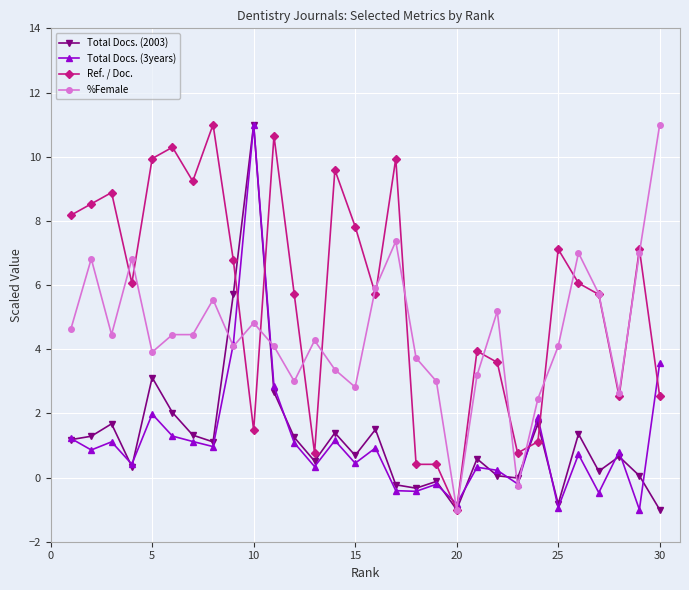

After their last crossing, which series has the higher values: Ref. / Doc. or Total Docs. (3years)?

Total Docs. (3years)